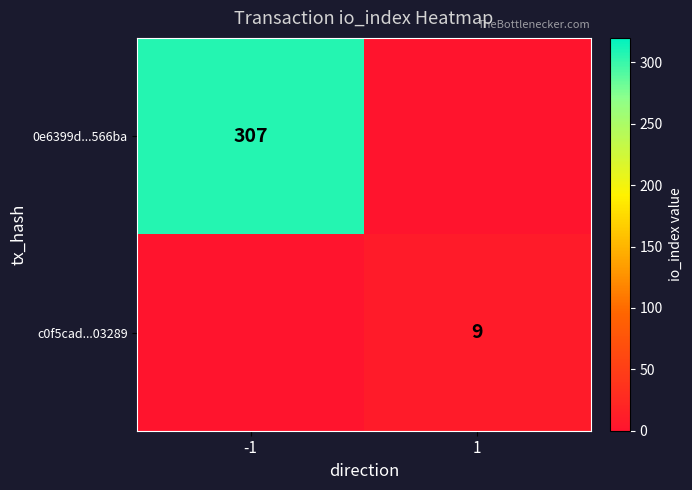

The value of c0f5cad...03289 at 1 is 9. True or false?

True